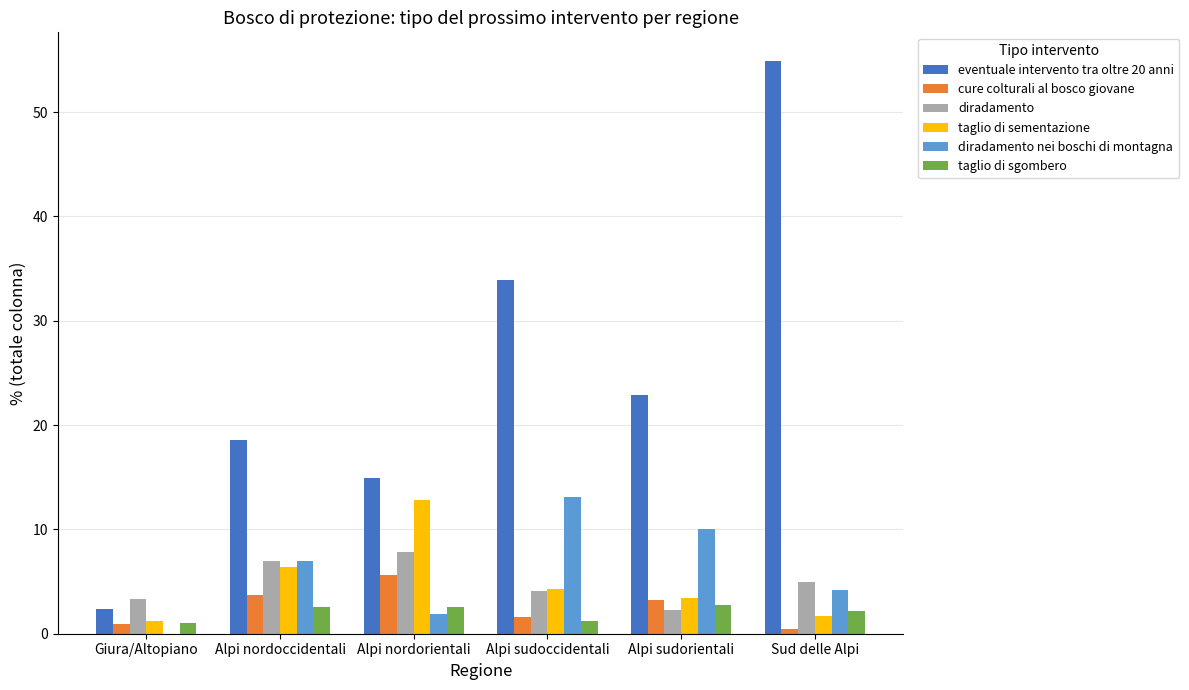

Is it true that taglio di sementazione equals 22.9 at Alpi nordorientali?

False